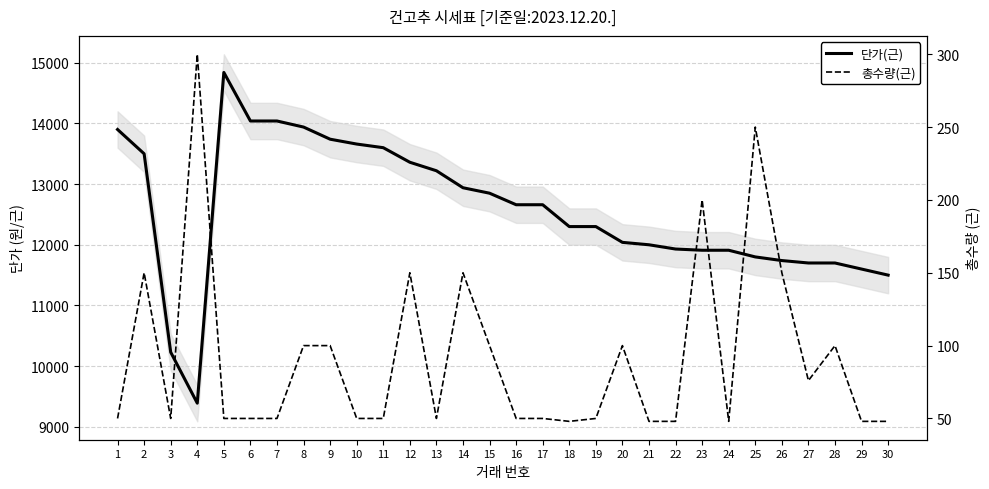

How many lines are shown in the chart?

2